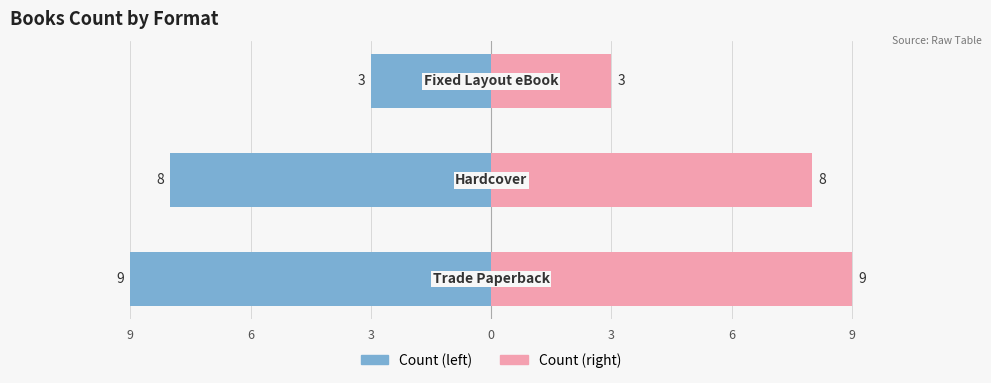

Where is Trade Paperback / Hardcover count nearest to the value -6?

6